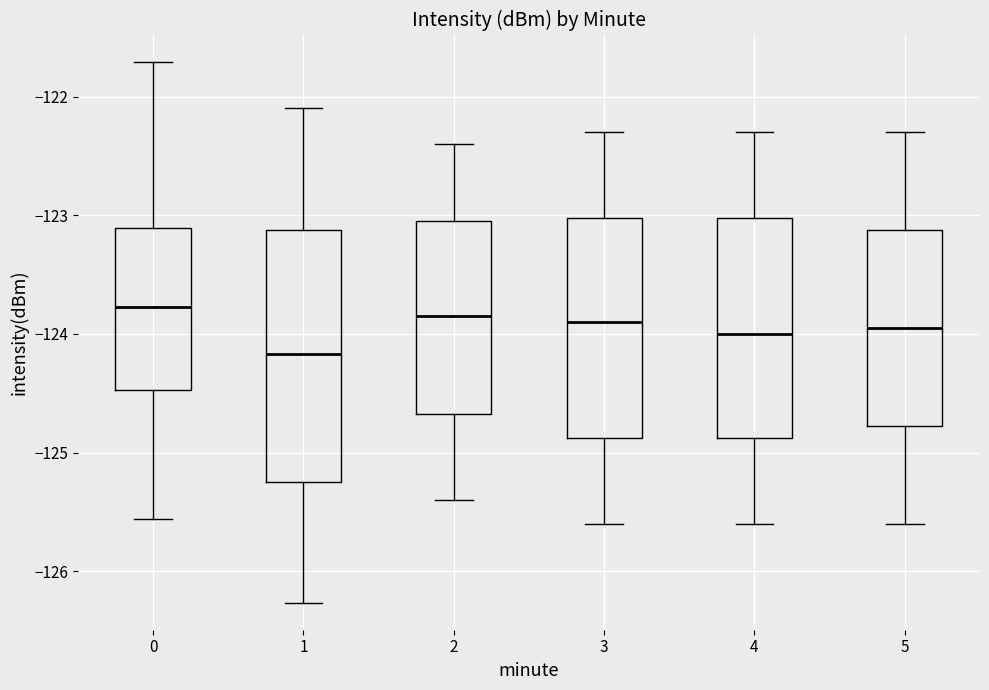

Comparing the boxes themselves (not the whiskers), which one is the tallest?

1